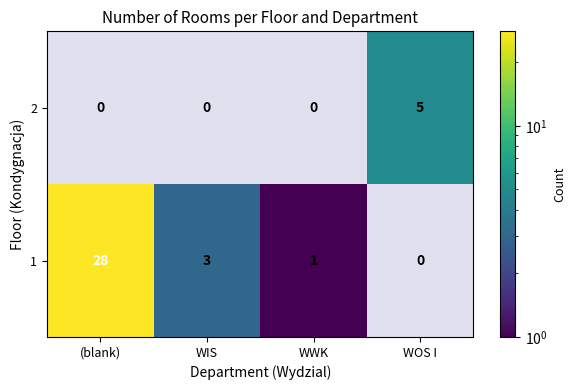

Rank the series by their average value, from lowest to highest.

1, 2